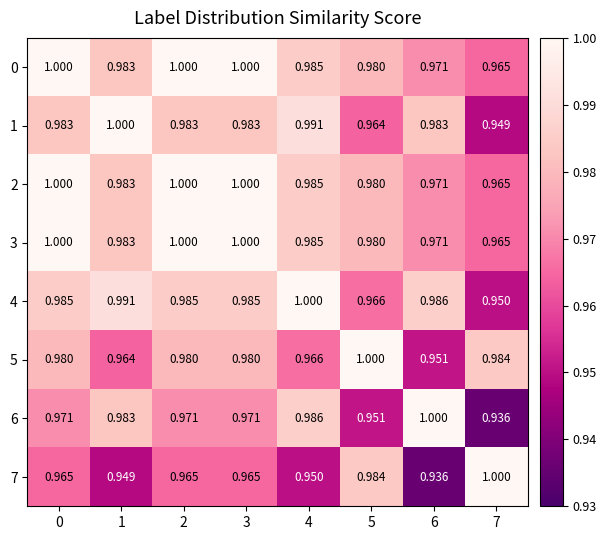

Is the value of 0 at 6 greater than the value of 5 at 1?

Yes